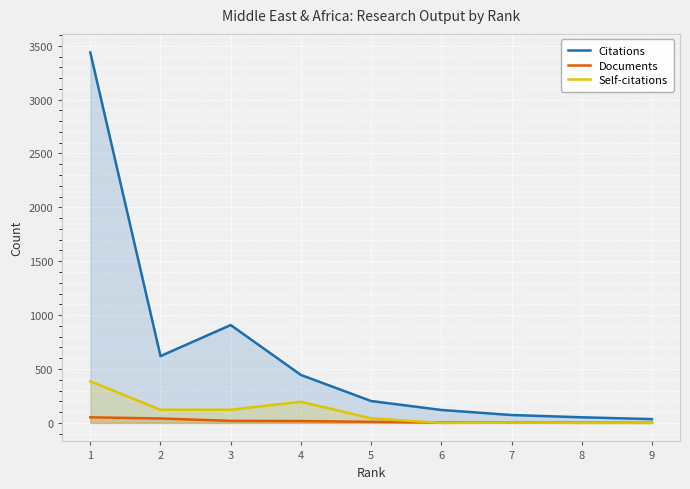

True or false: Self-citations has more than 2 points higher than both neighbors.

False